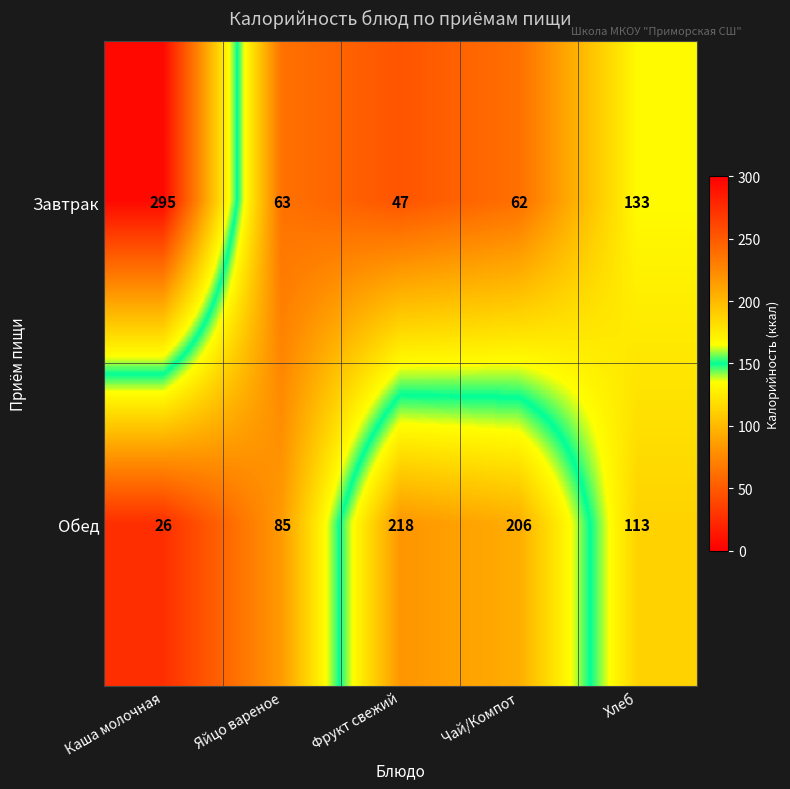

Rank the series by their average value, from highest to lowest.

Обед, Завтрак